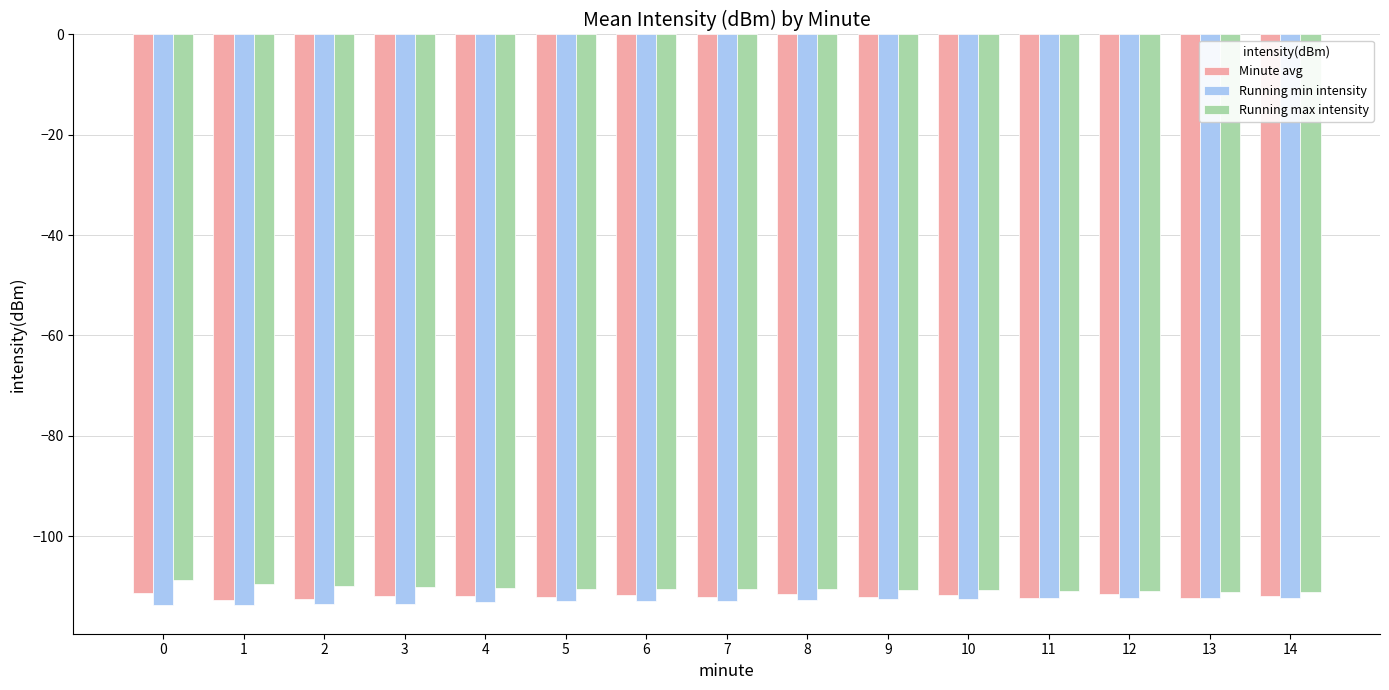

The Running min intensity series shows -112.3 at 14. True or false?

True